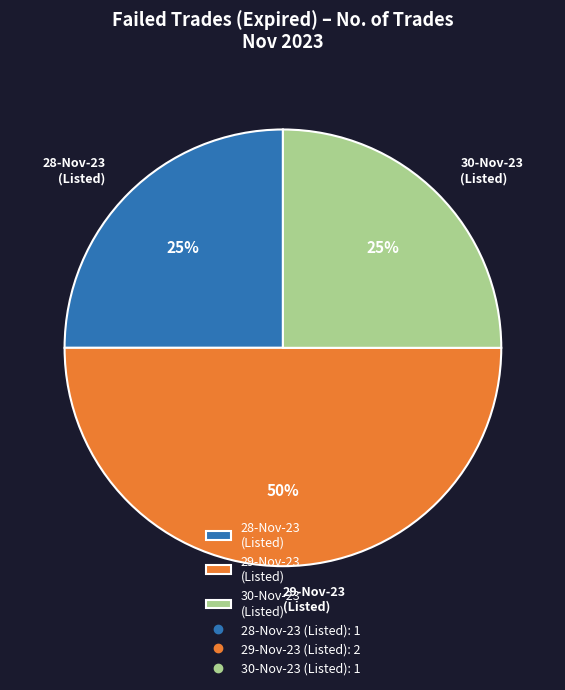

Which slice is the largest?

29-Nov-23 (Listed)